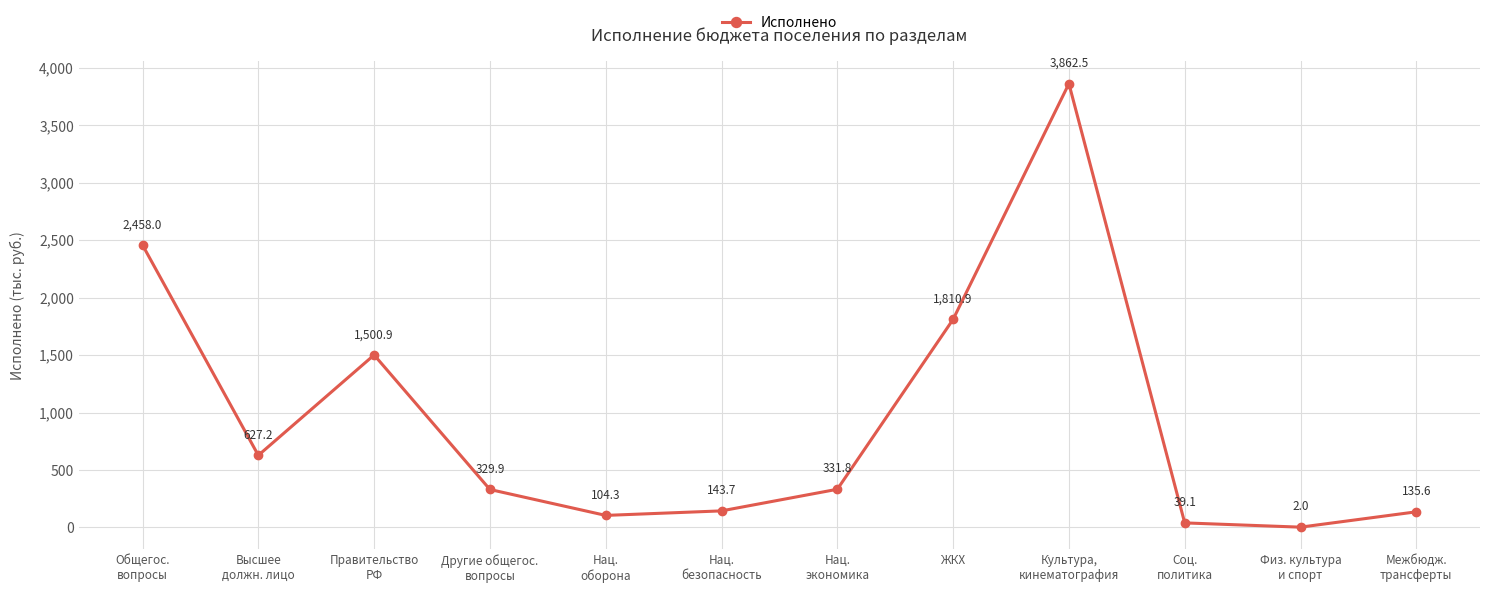

List the labels in order of value, largest first.

Культура,
кинематография, Общегос.
вопросы, ЖКХ, Правительство
РФ, Высшее
должн. лицо, Нац.
экономика, Другие общегос.
вопросы, Нац.
безопасность, Межбюдж.
трансферты, Нац.
оборона, Соц.
политика, Физ. культура
и спорт